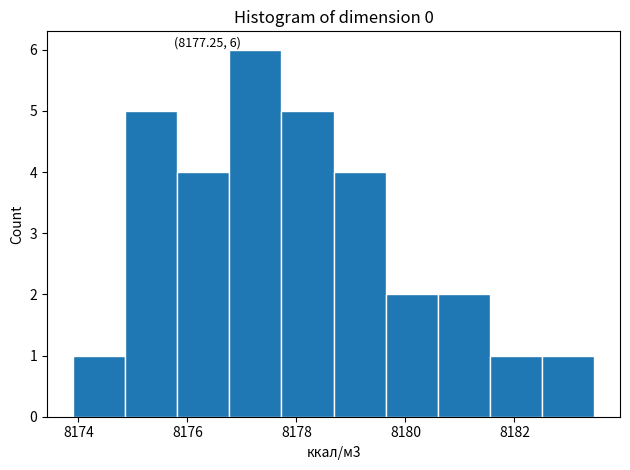

Over which range of the x-axis is the bar tallest?

8176.8 to 8177.8